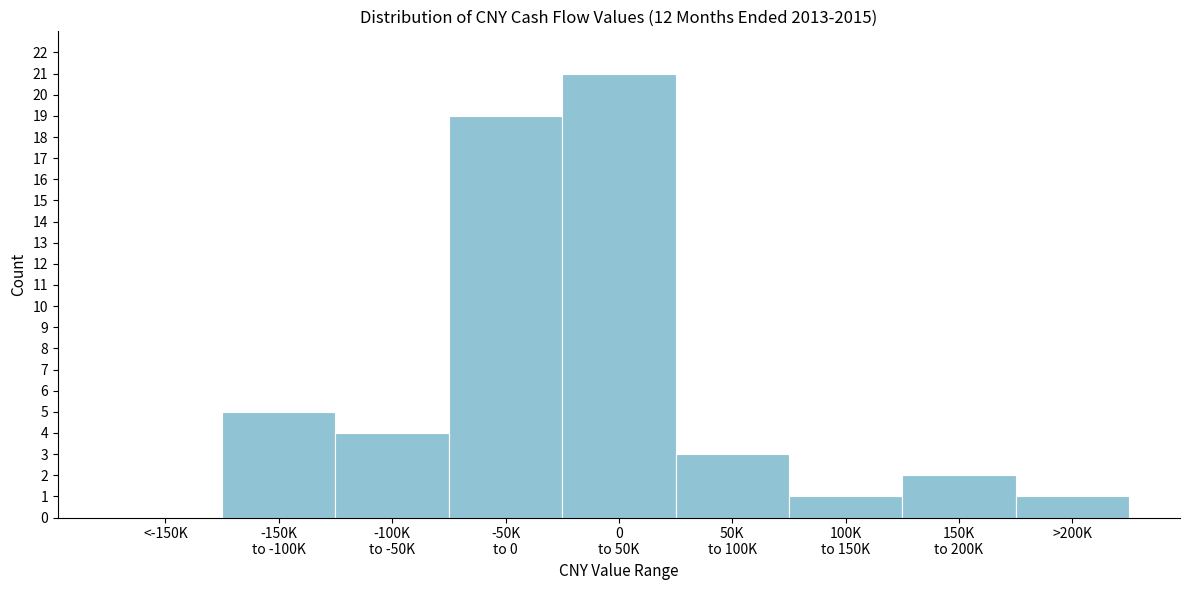

What is the sum of all values?

56